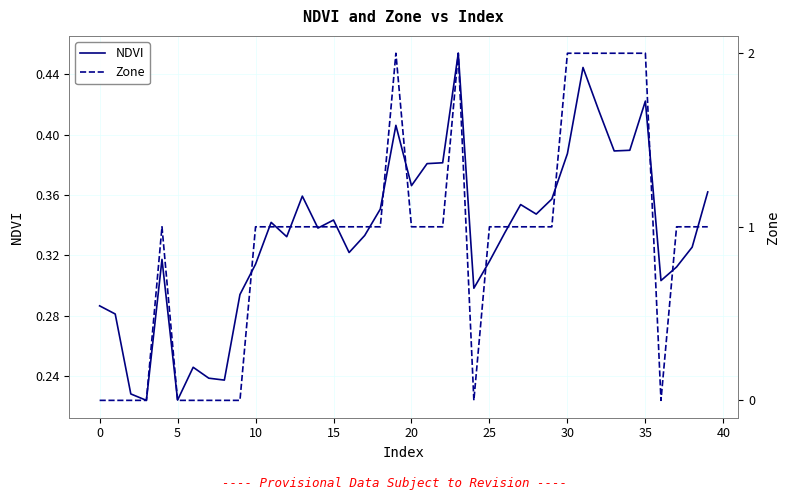

In Zone, how many points are lower than both neighbors (excluding endpoints)?

2